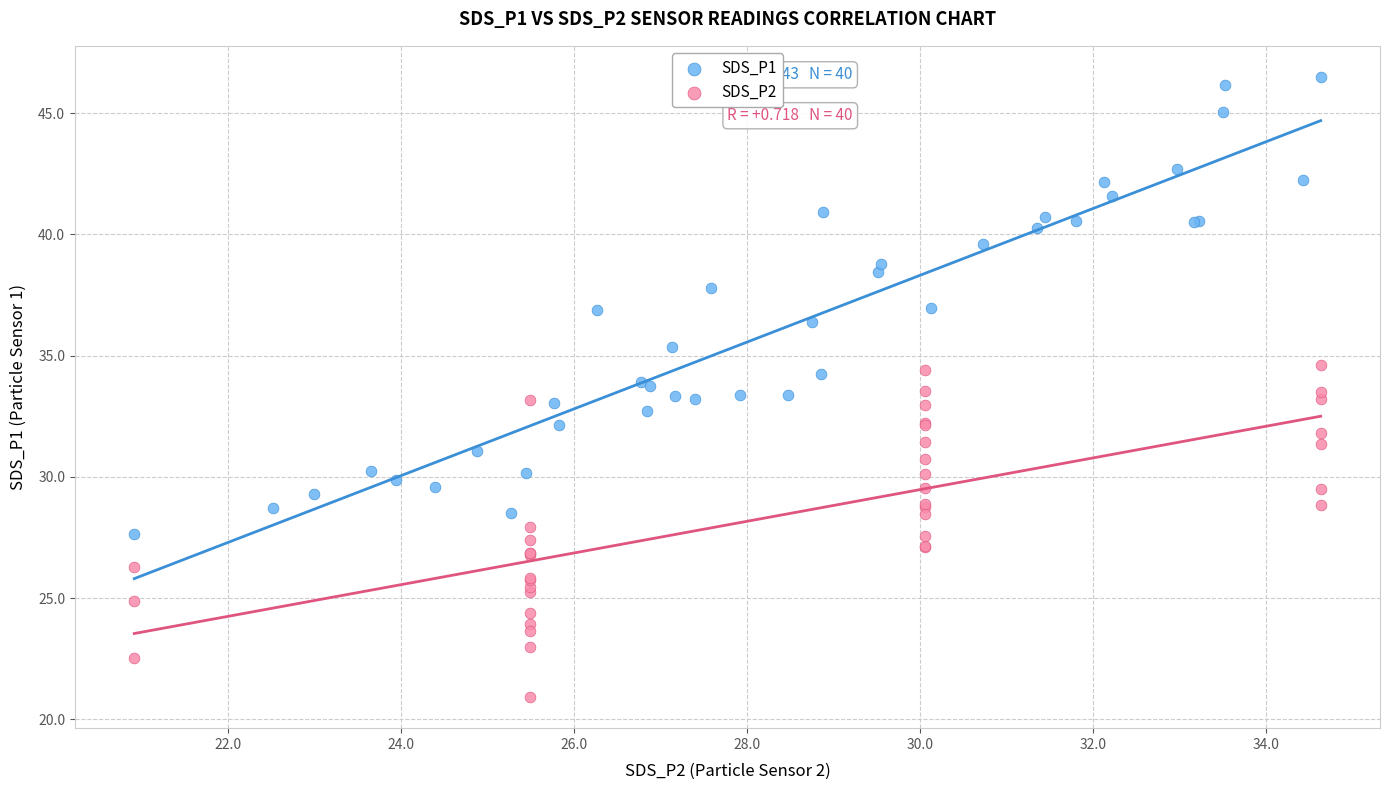

Which series has the largest Y range (max minus min)?

SDS_P1